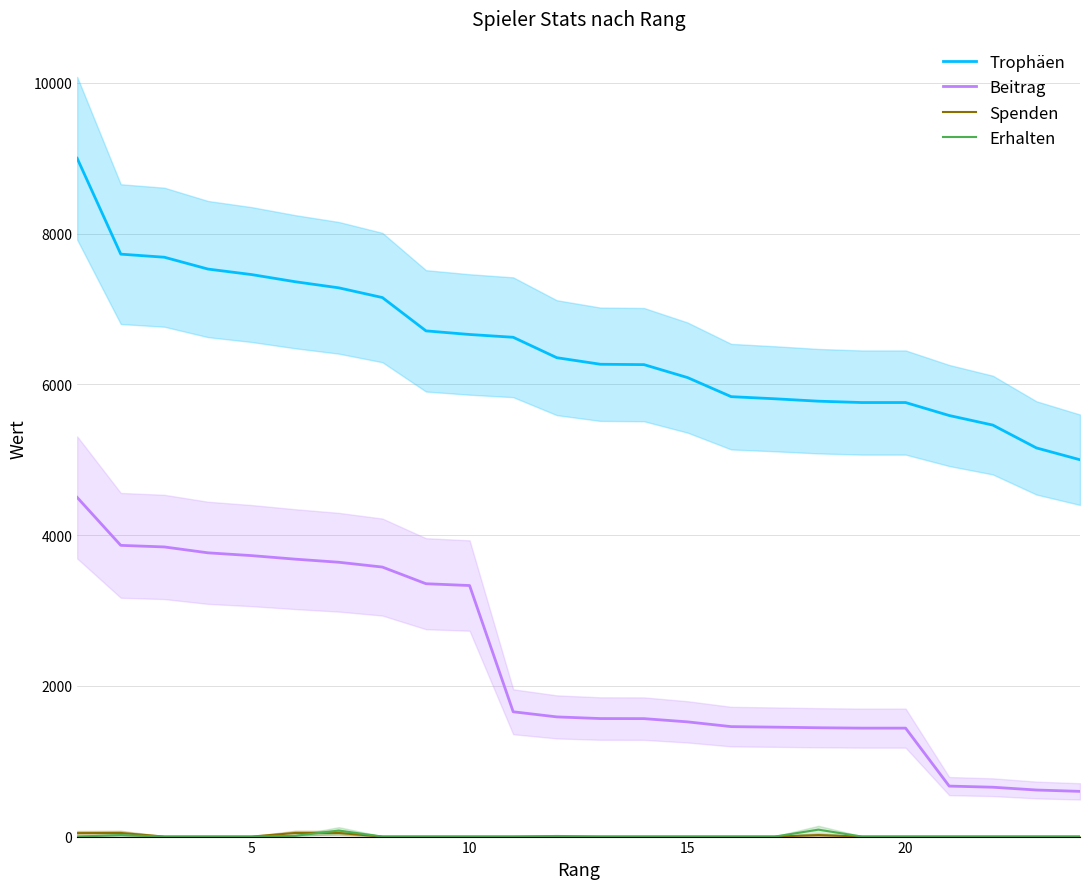

True or false: Beitrag and Trophäen intersect in this chart.

False